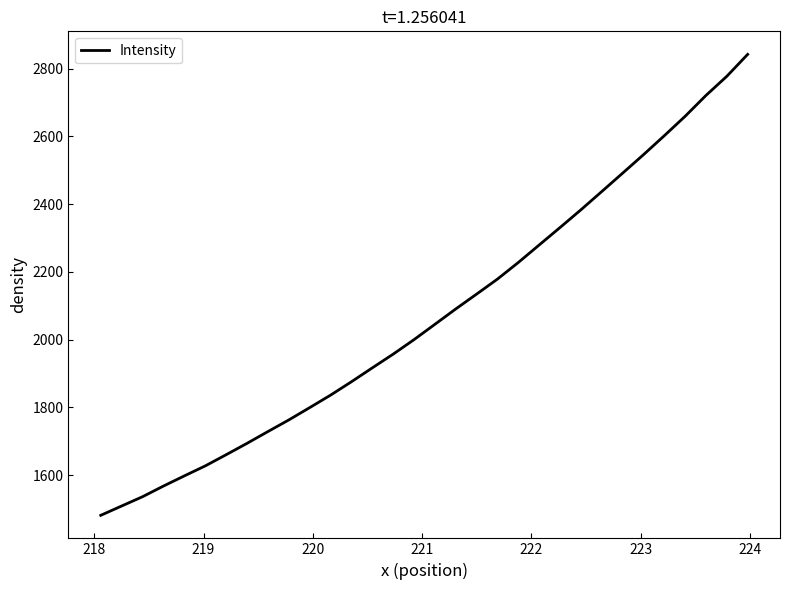

What is the maximum value shown in the chart?

2841.8